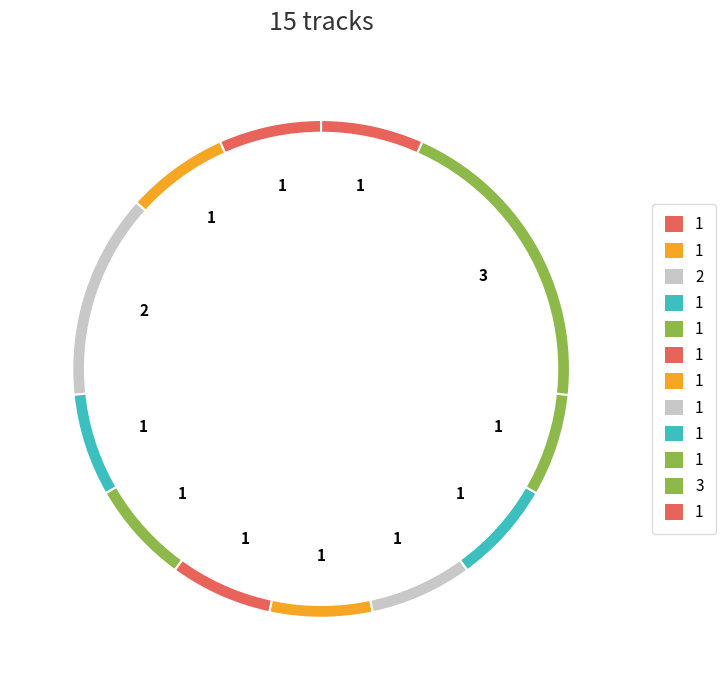

Count the number of slices in the pie.

12